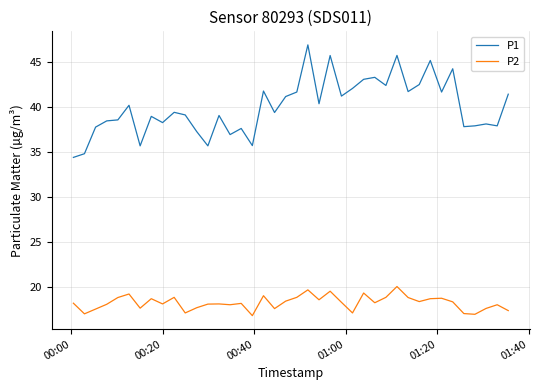

At how many categories does at least one series exceed 19?

40